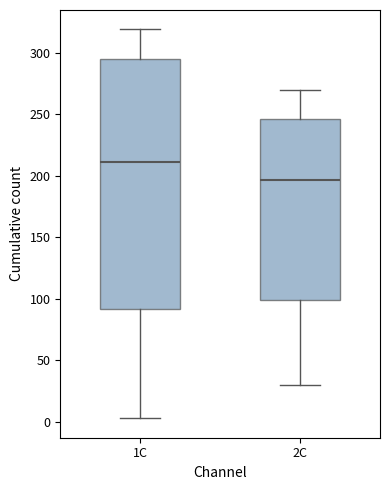

Which box's median line is the lowest?

2C